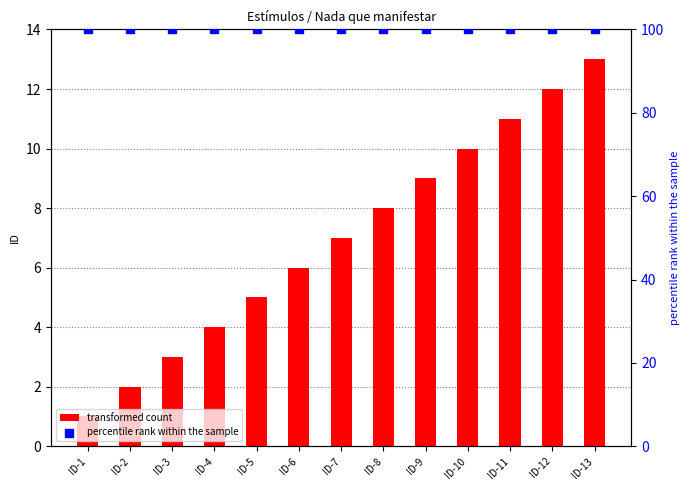

What are all the series names shown in the legend?

transformed count, percentile rank within the sample